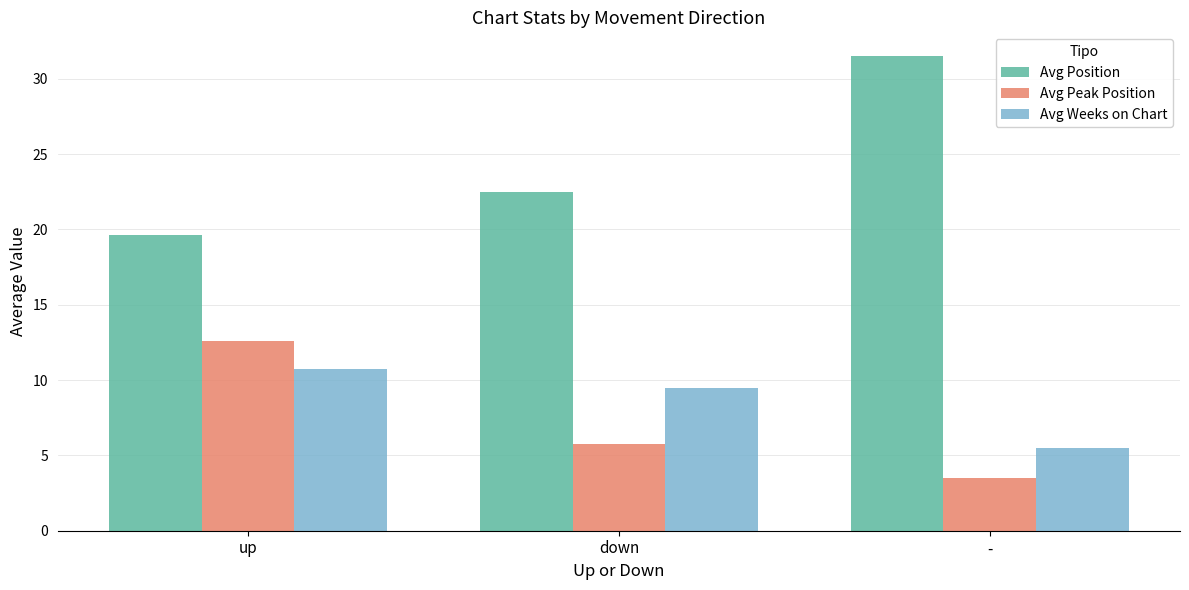

The value of Avg Peak Position at up is 12.6. True or false?

True